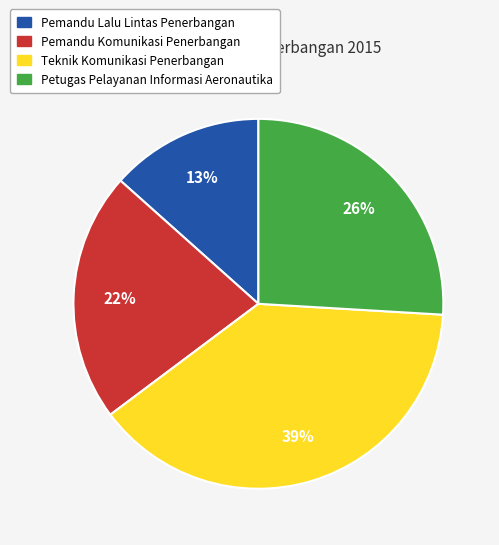

Combined, do Pemandu Komunikasi Penerbangan and Teknik Komunikasi Penerbangan account for over 50%?

Yes